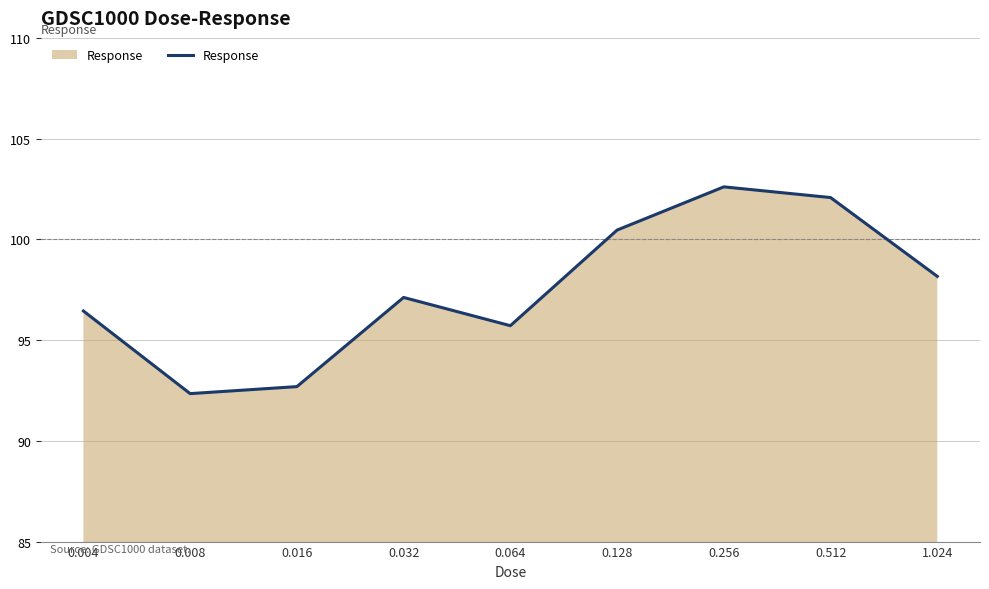

What position from the right is 0.032?

6